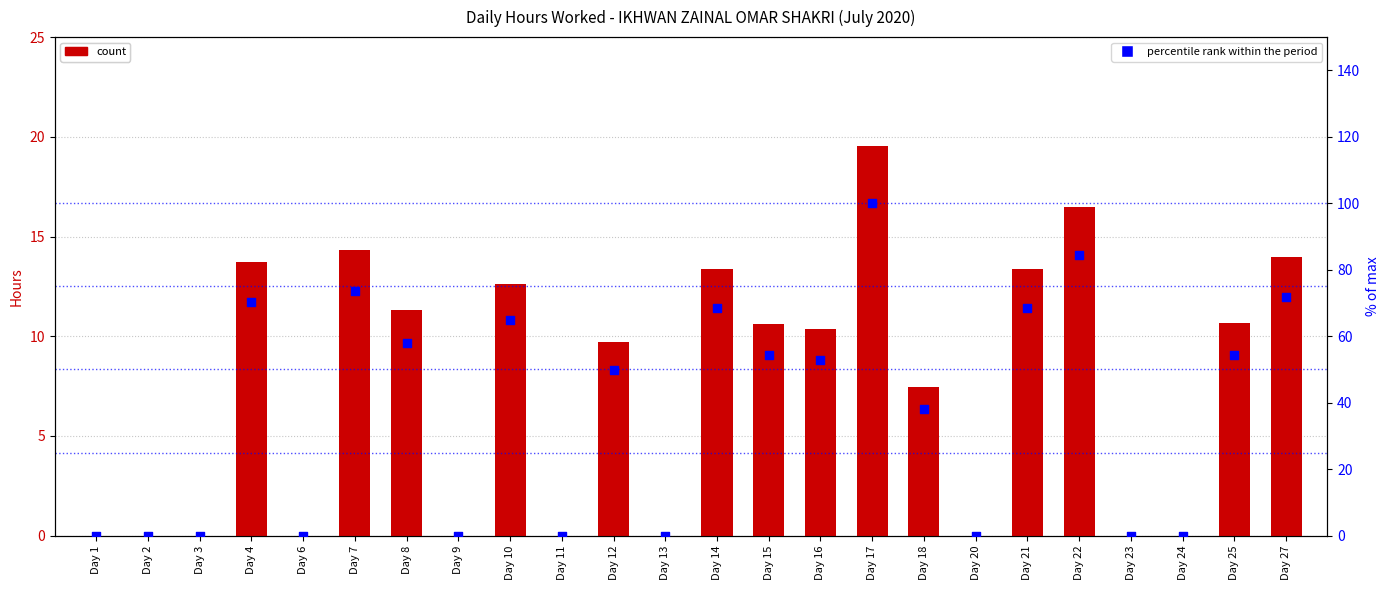

Which series reaches the minimum Y coordinate?

Hours Worked